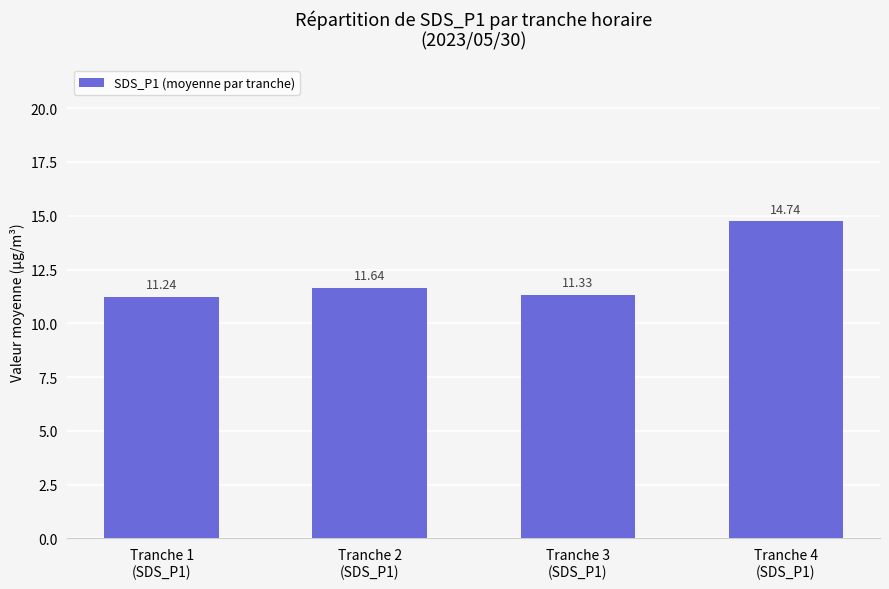

What is the ratio of the value at Tranche 3
(SDS_P1) to the value at Tranche 2
(SDS_P1)?

1.0